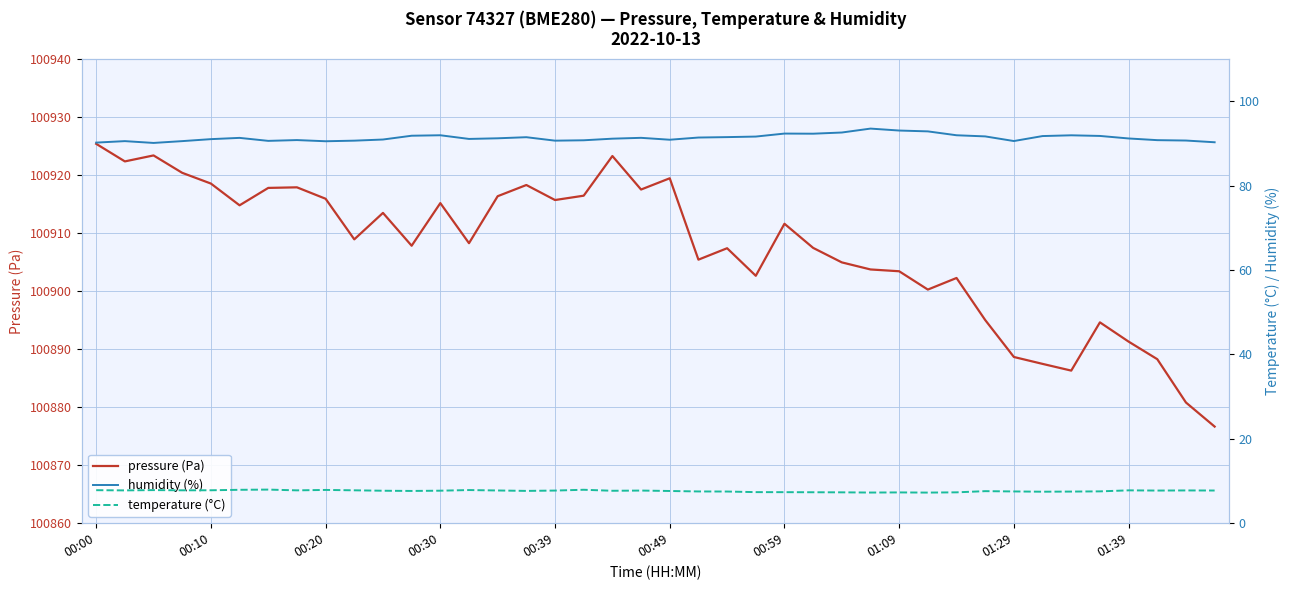

What is the highest value of the pressure (Pa) series?

100925.4